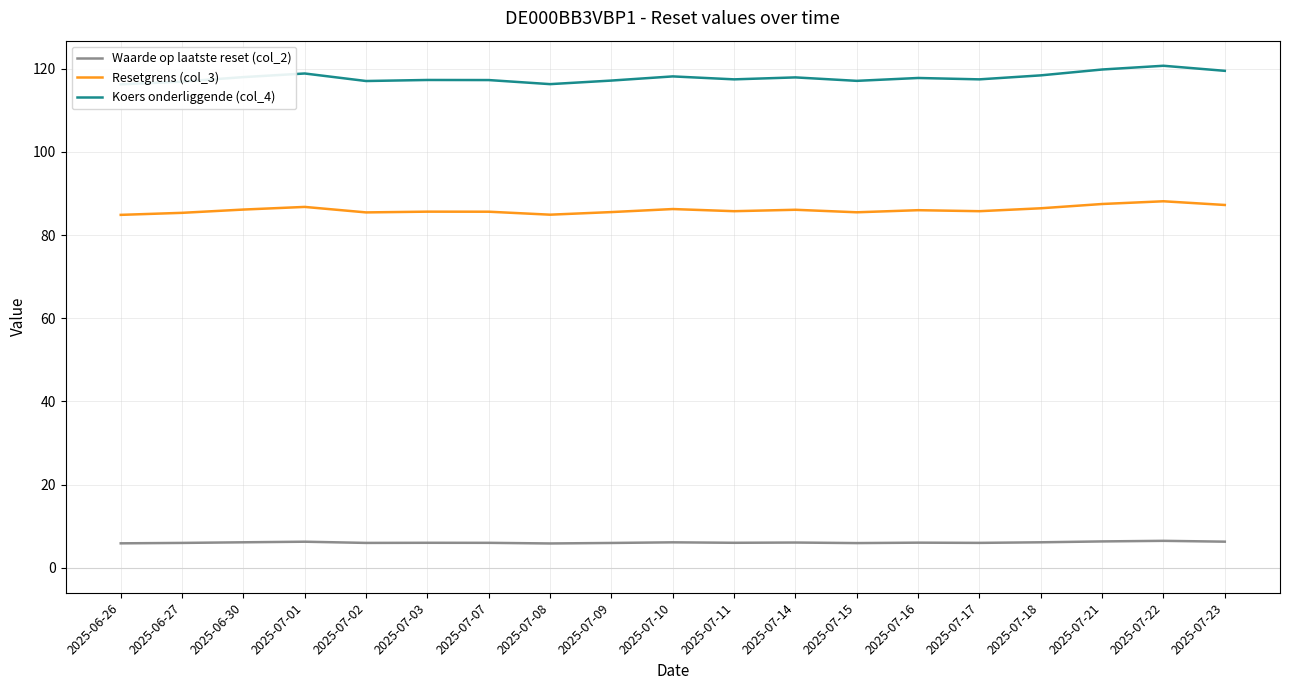

Is it true that Koers onderliggende (col_4) equals 117.1 at 2025-07-15?

True